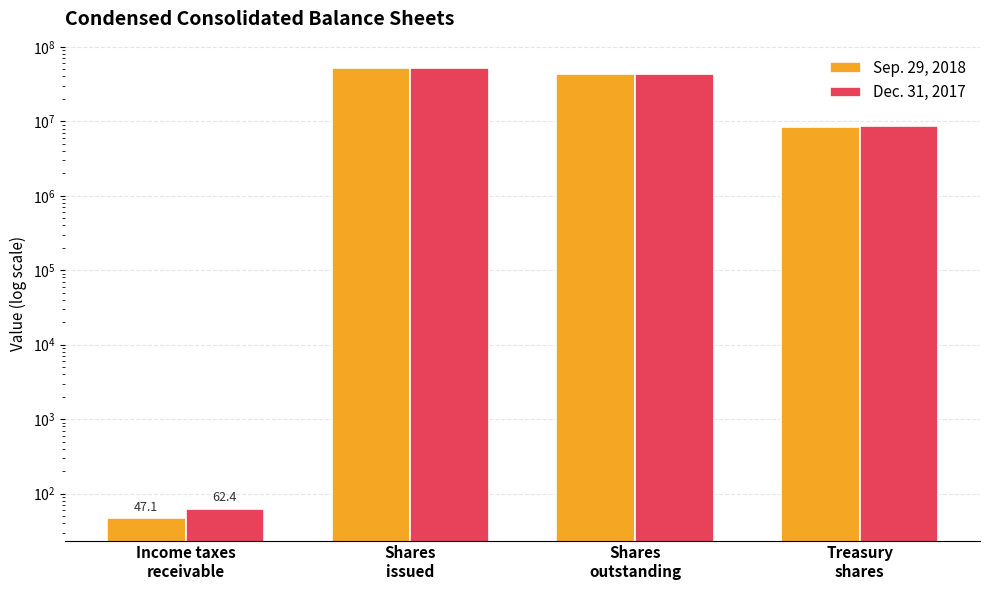

At which label does Dec. 31, 2017 reach its peak?

Shares
issued